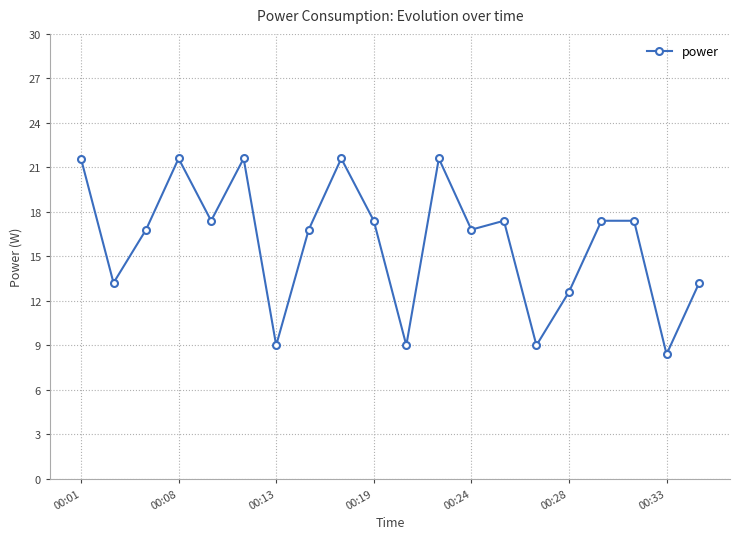

What is the difference between the maximum and minimum values?

13.2